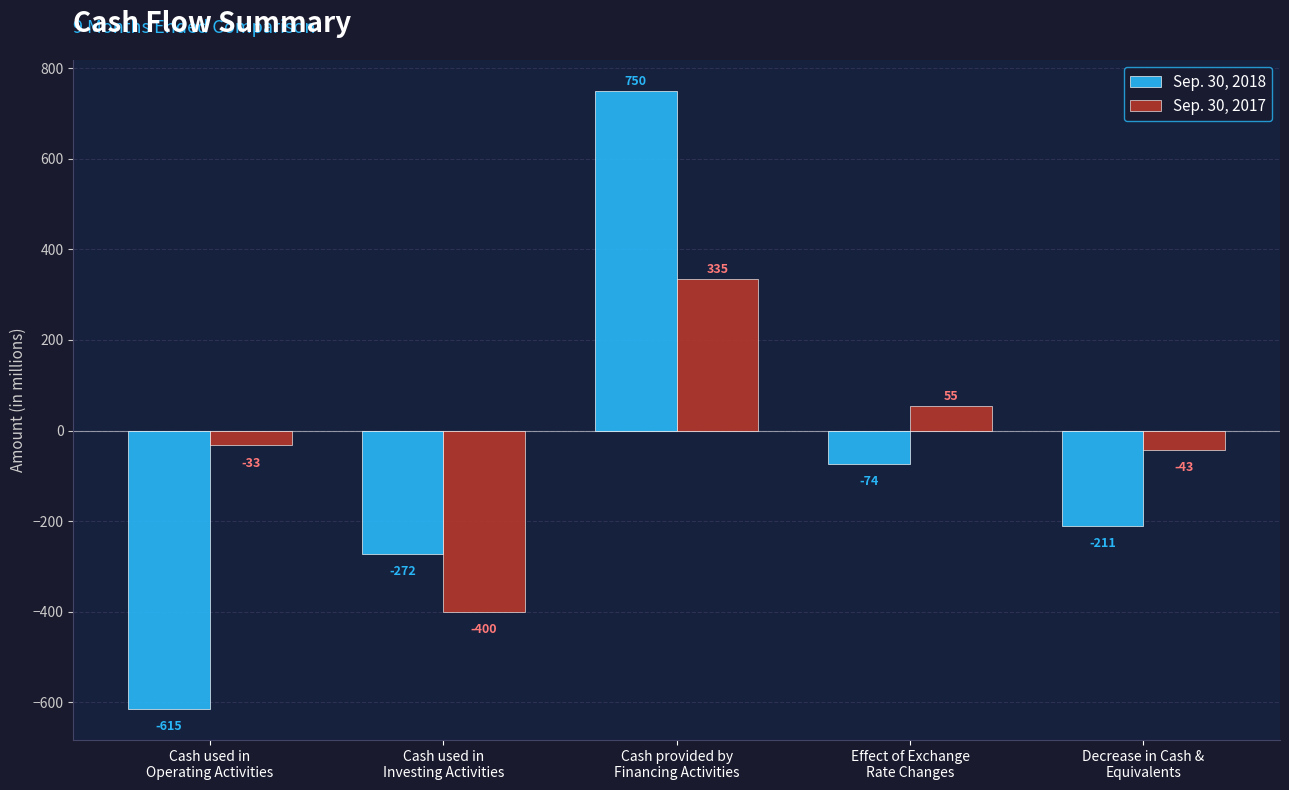

Which series has the largest total across all categories?

Sep. 30, 2017